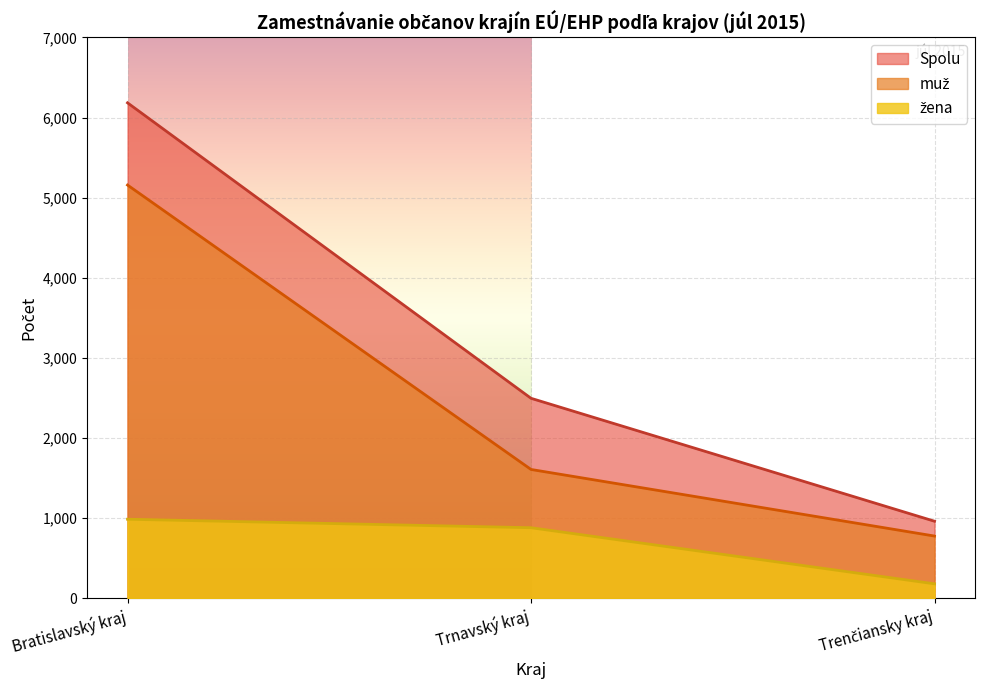

At which category is the sum across all series the highest?

Bratislavský kraj